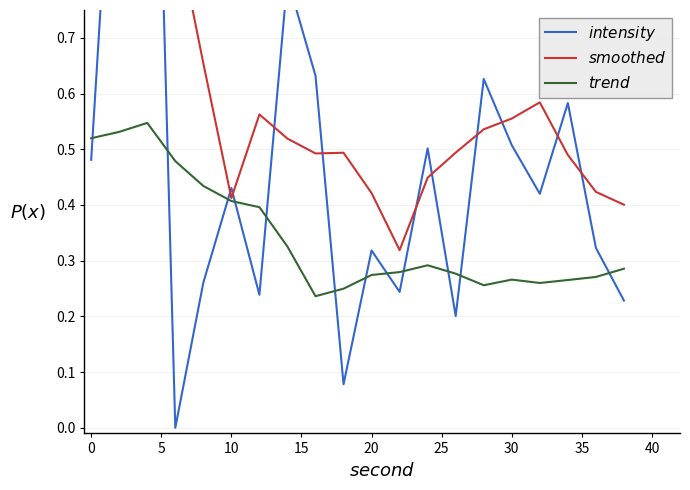

What is the difference between the second highest and minimum values in the $trend$ series?

0.3